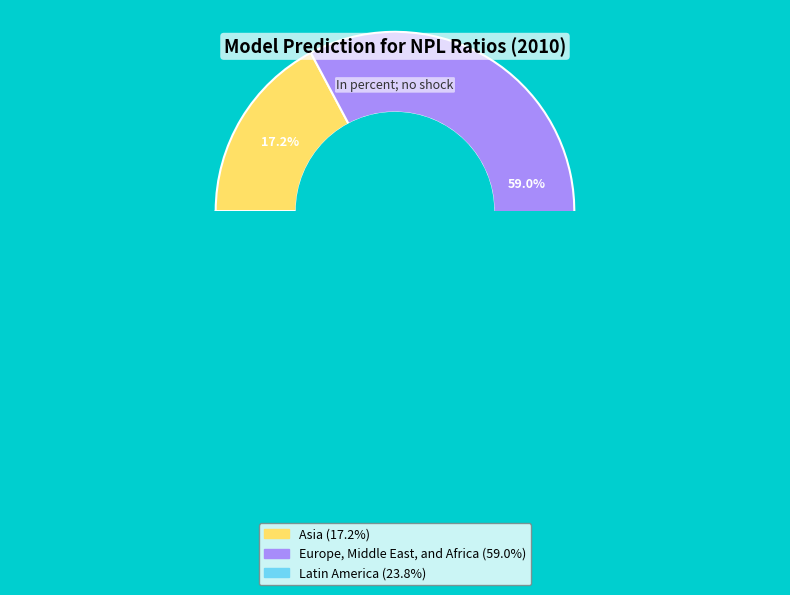

Which category has the smallest portion of the pie?

Asia